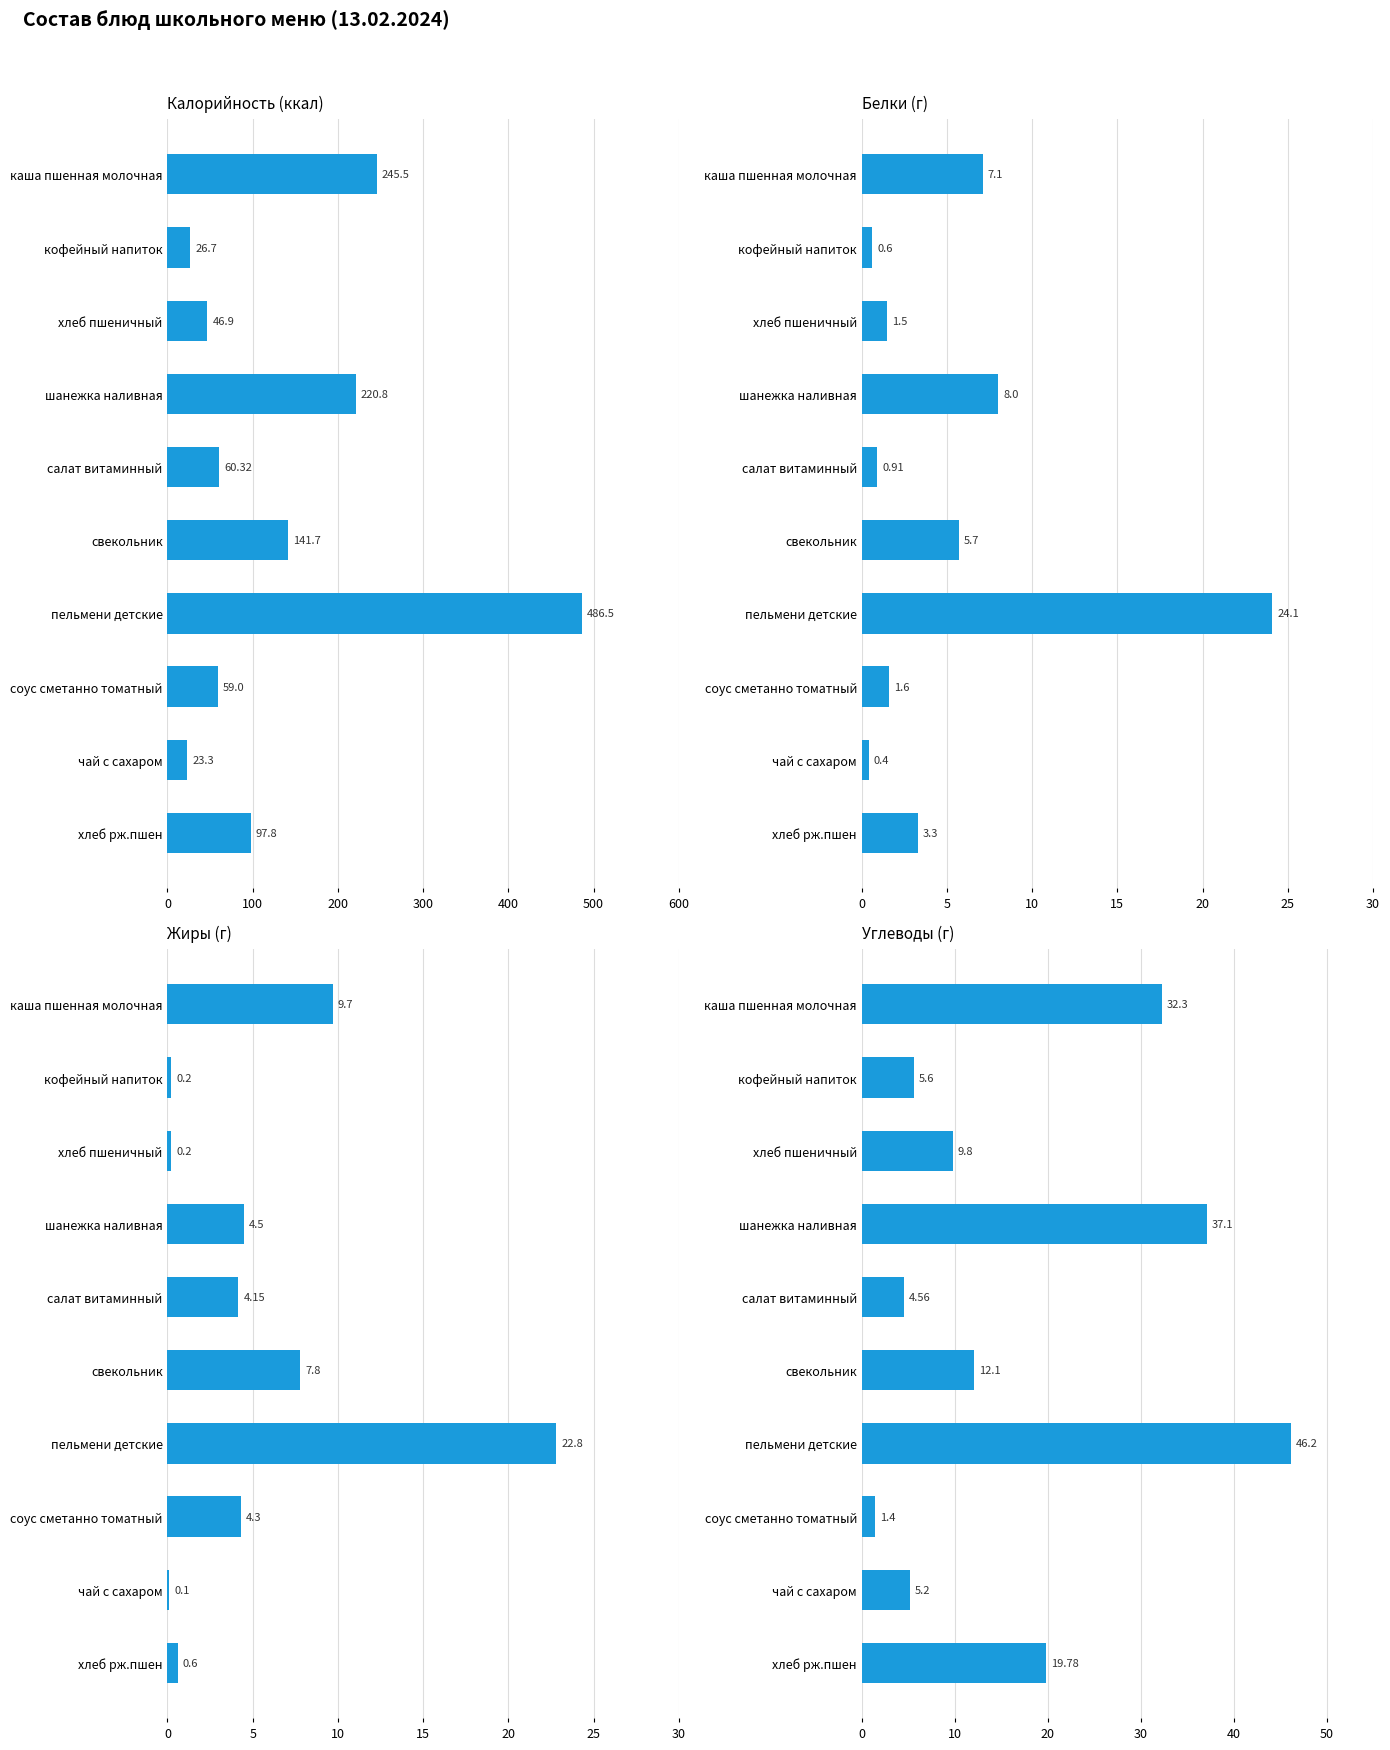

List the series in order of their peak value, highest first.

Калорийность (ккал), Углеводы (г), Белки (г), Жиры (г)